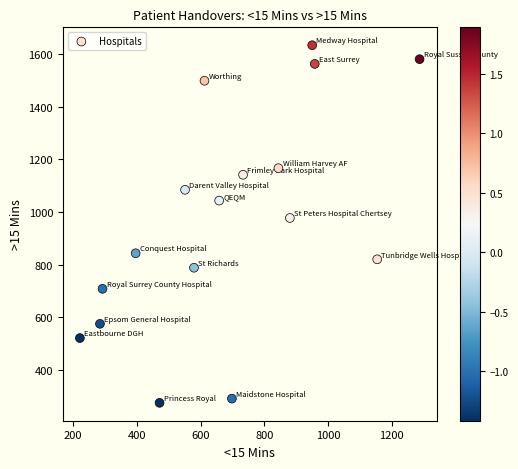

What is the range of X values (max minus min)?

1066